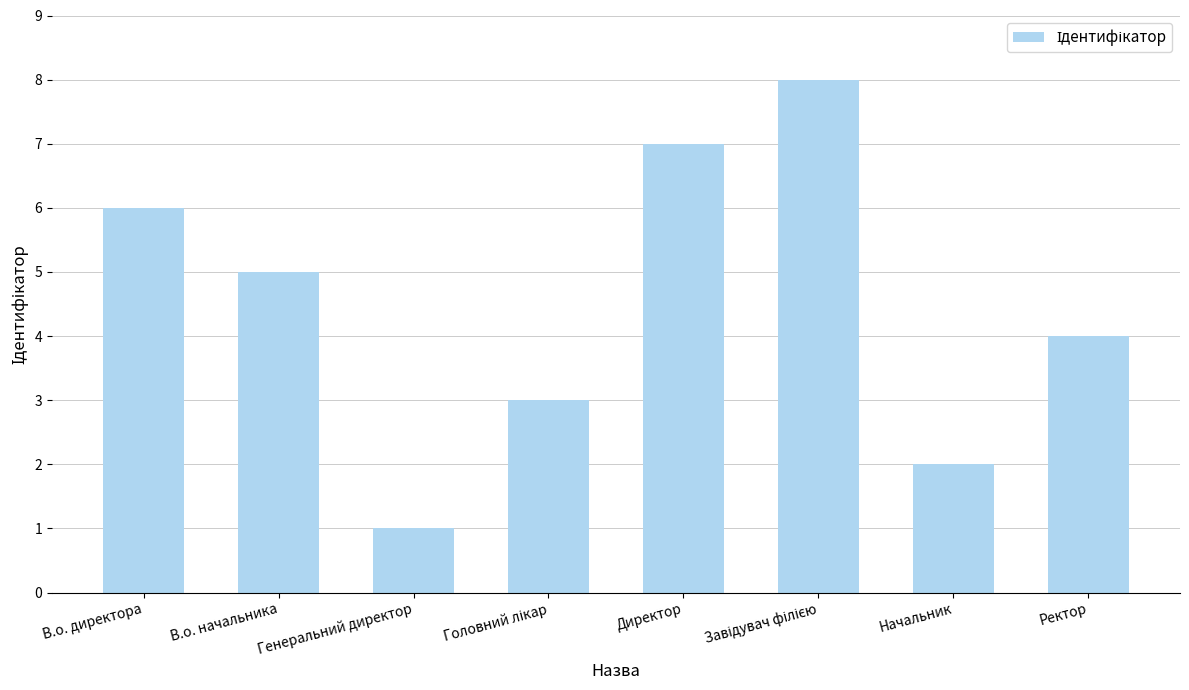

How many values are between 3 and 7?

5